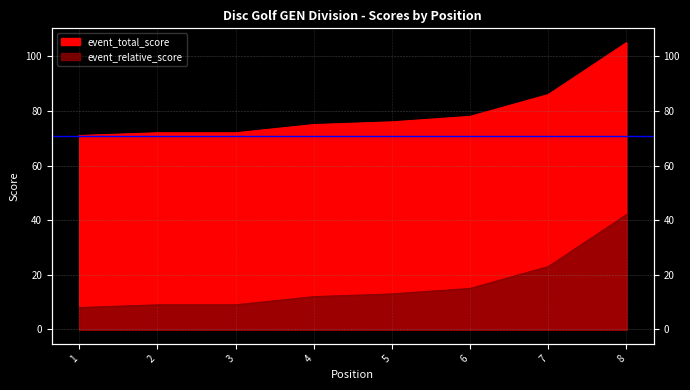

What is the difference between the highest and lowest values at 3?

63